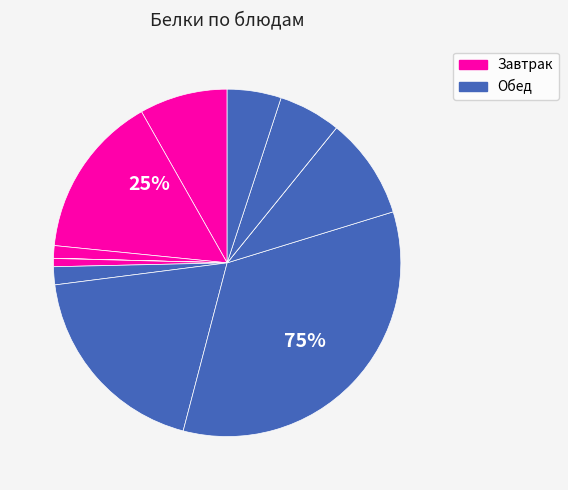

What is the ratio of the value at Хлеб ржаной to the value at Гуляш с курицей?

0.3